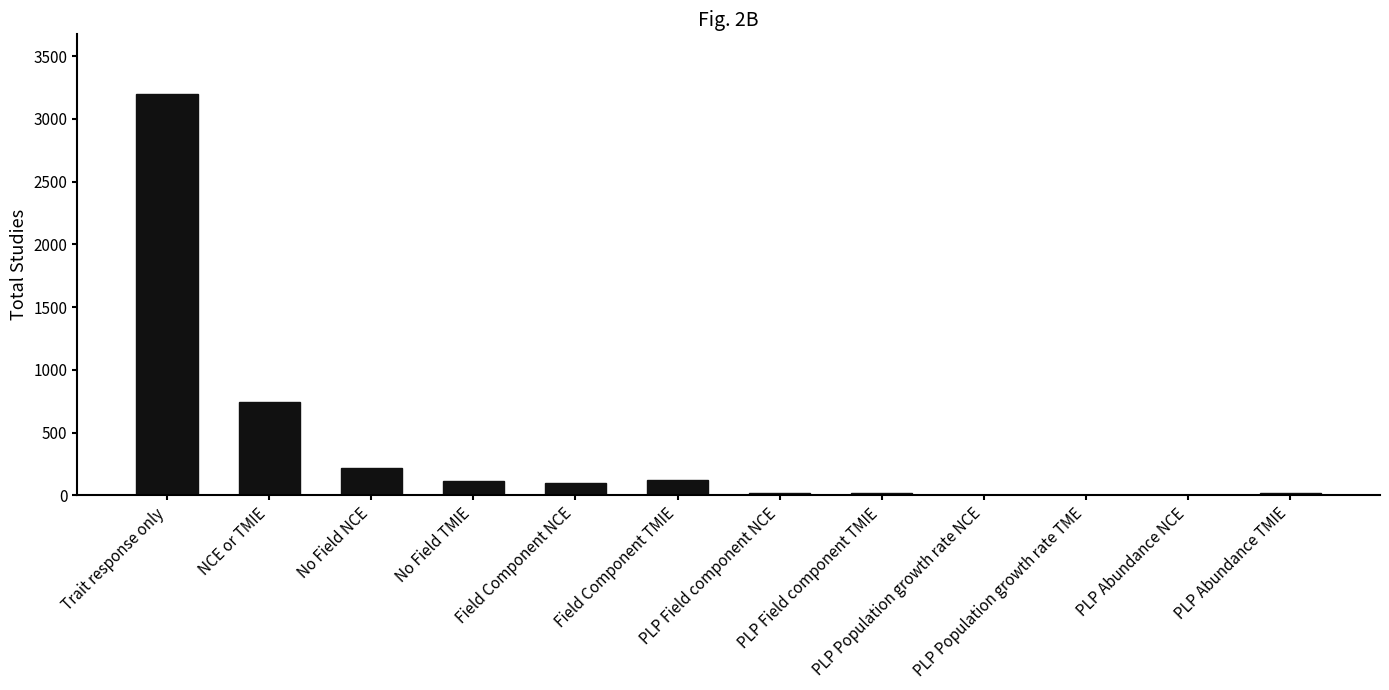

How many categories are shown in the chart?

12